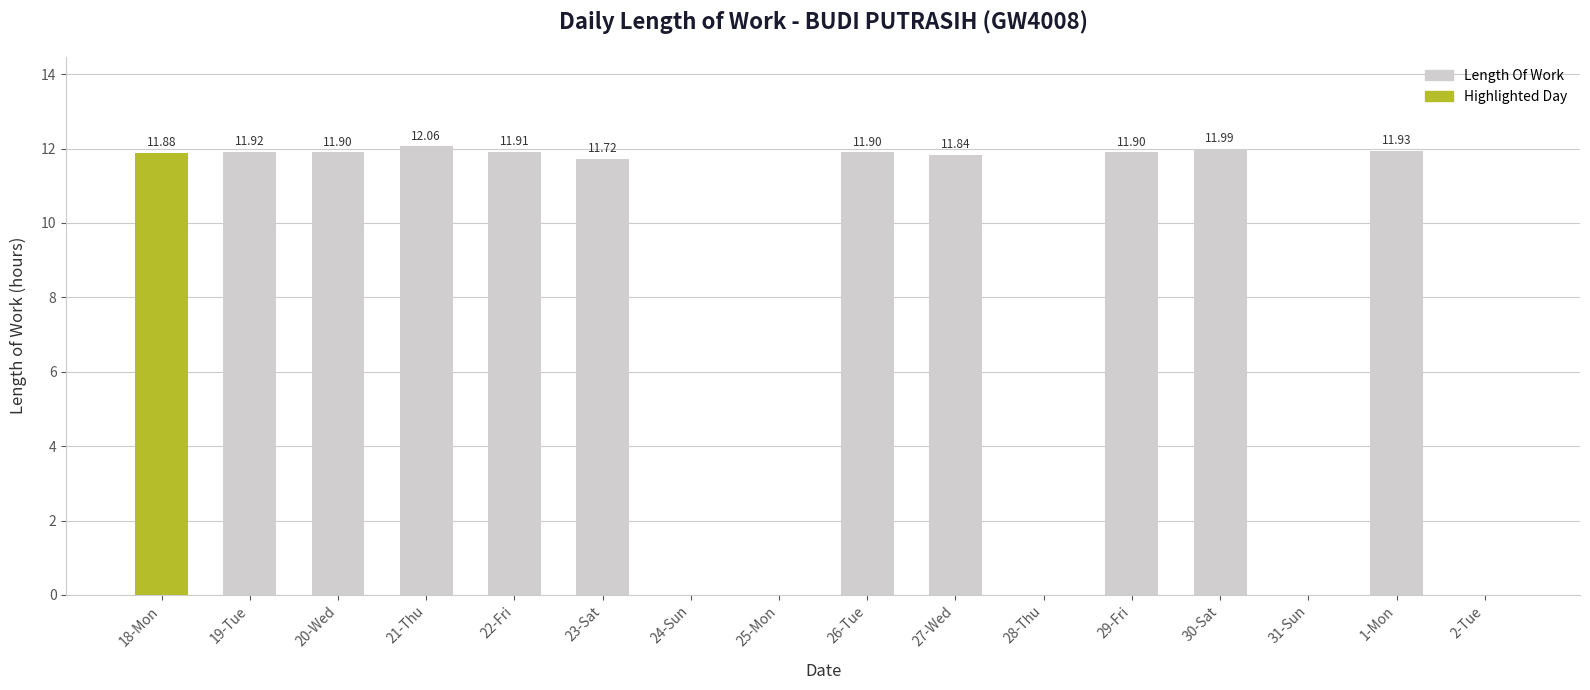

Is it true that the value at 19-Tue is 11.9?

True